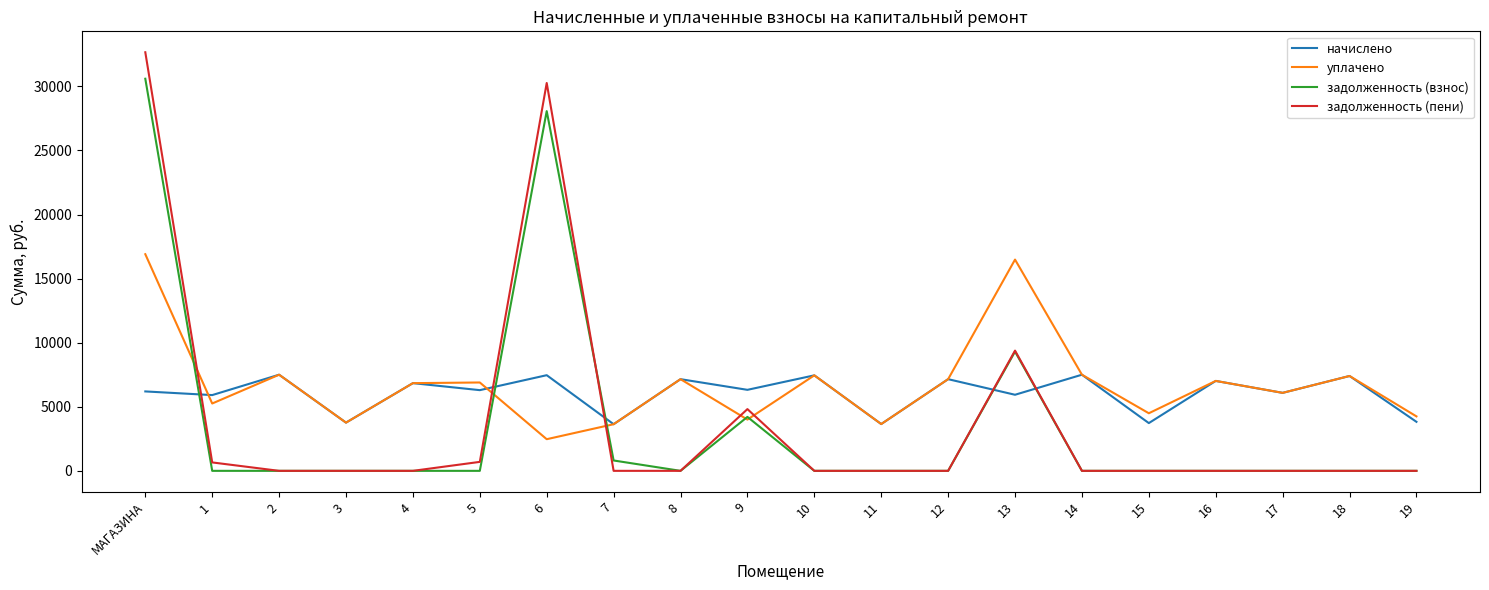

The задолженность (пени) series shows -12866.1 at 16. True or false?

False